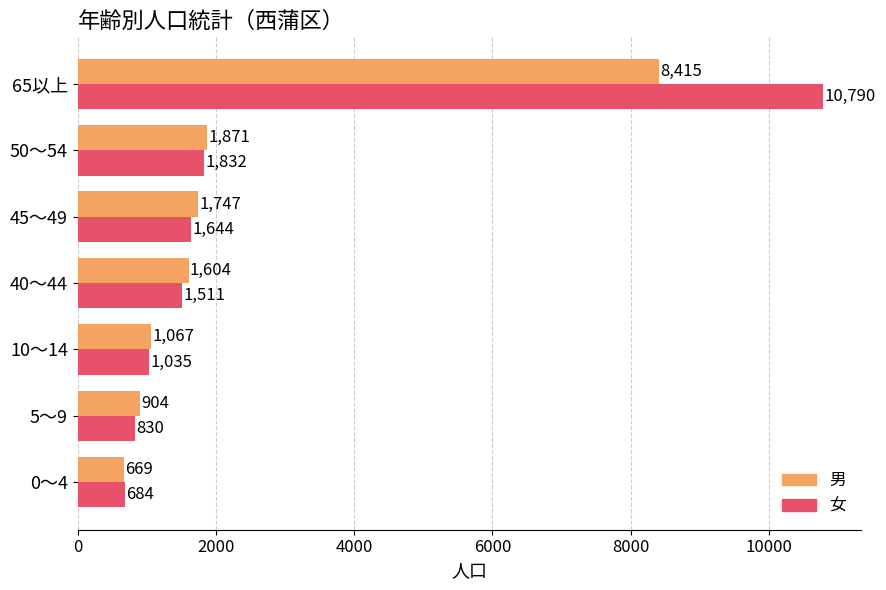

Where is 女 nearest to the value 5737?

50～54